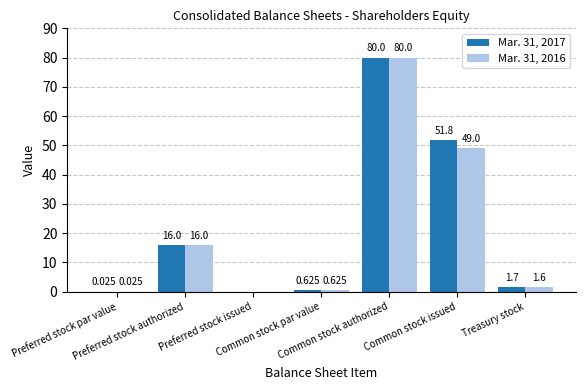

What is the label of the 4th bar from the left?

Common stock par value